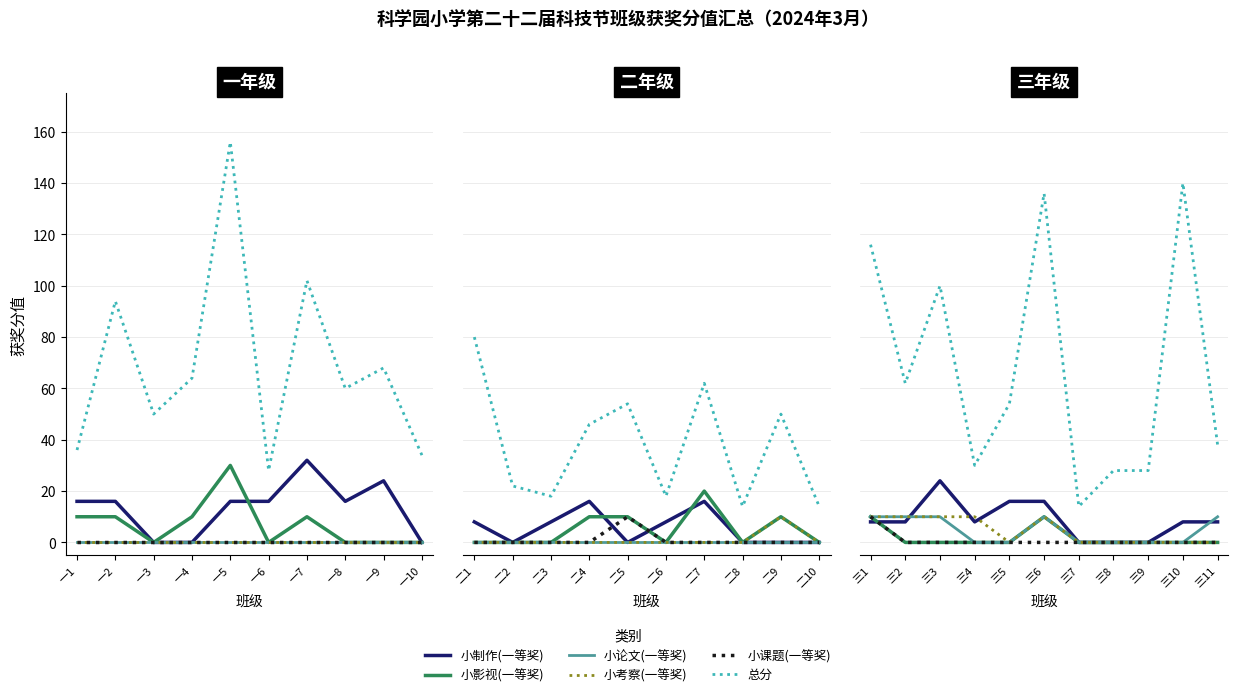

True or false: 小影视(一等奖) has a value of 0 at 三2.

True